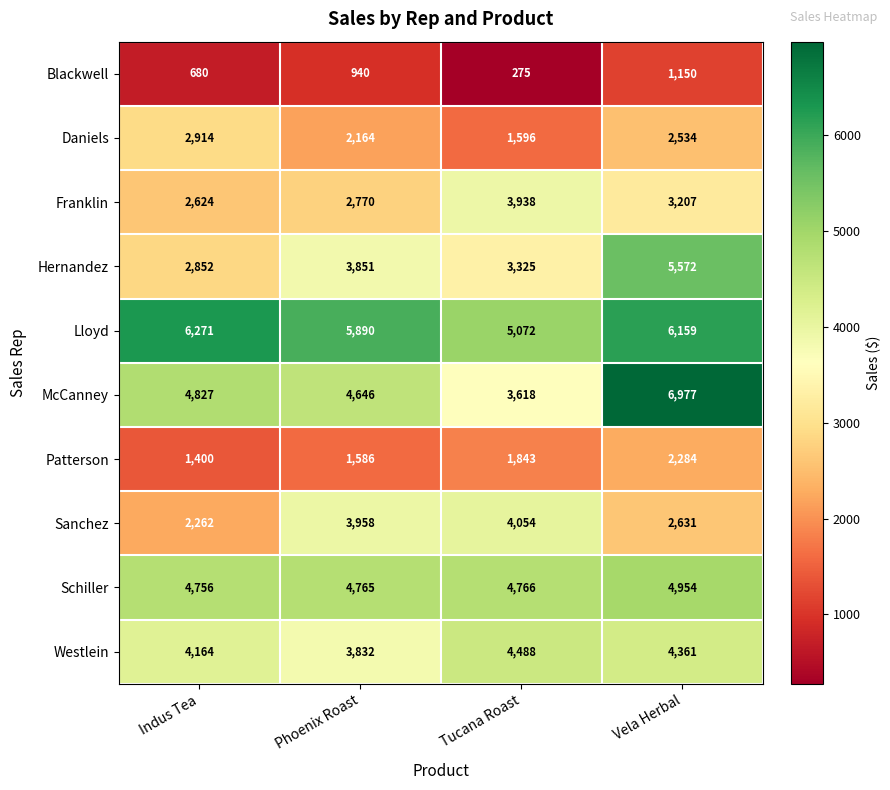

What is the average value of the Westlein series?

4211